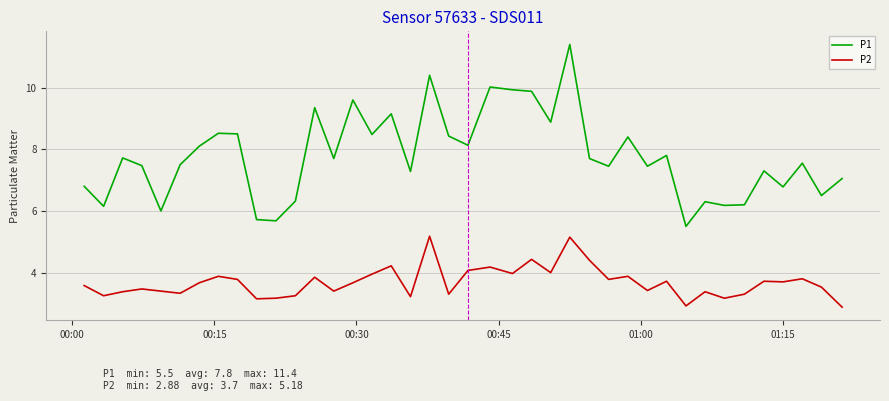

What is the minimum value for P1?

5.5